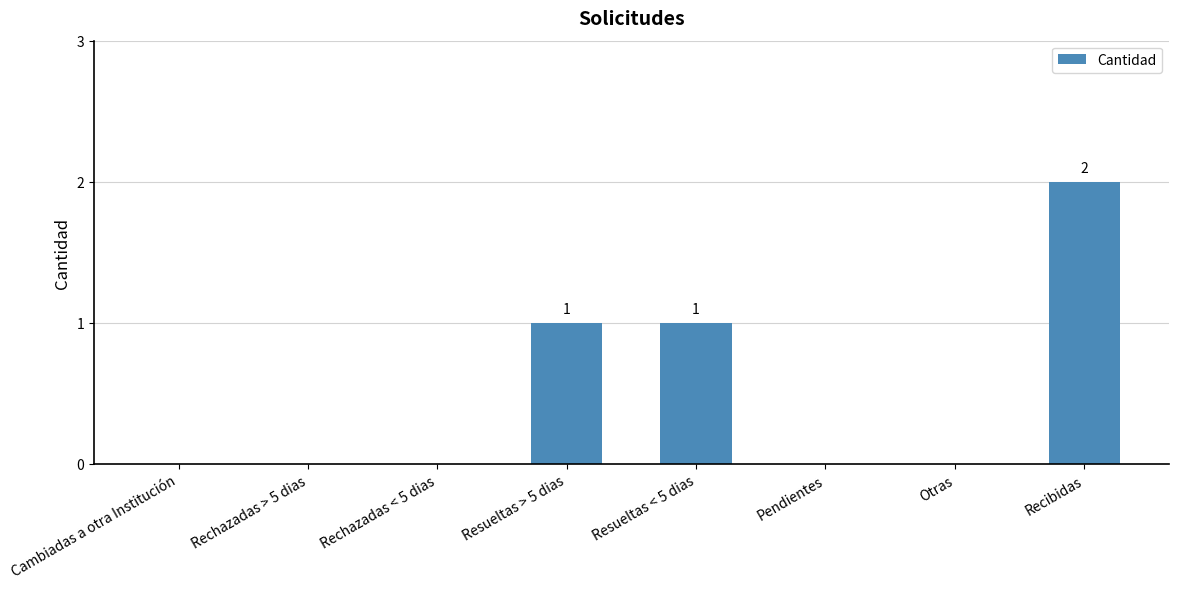

True or false: the data shows -1 at Rechazadas > 5 dias.

False